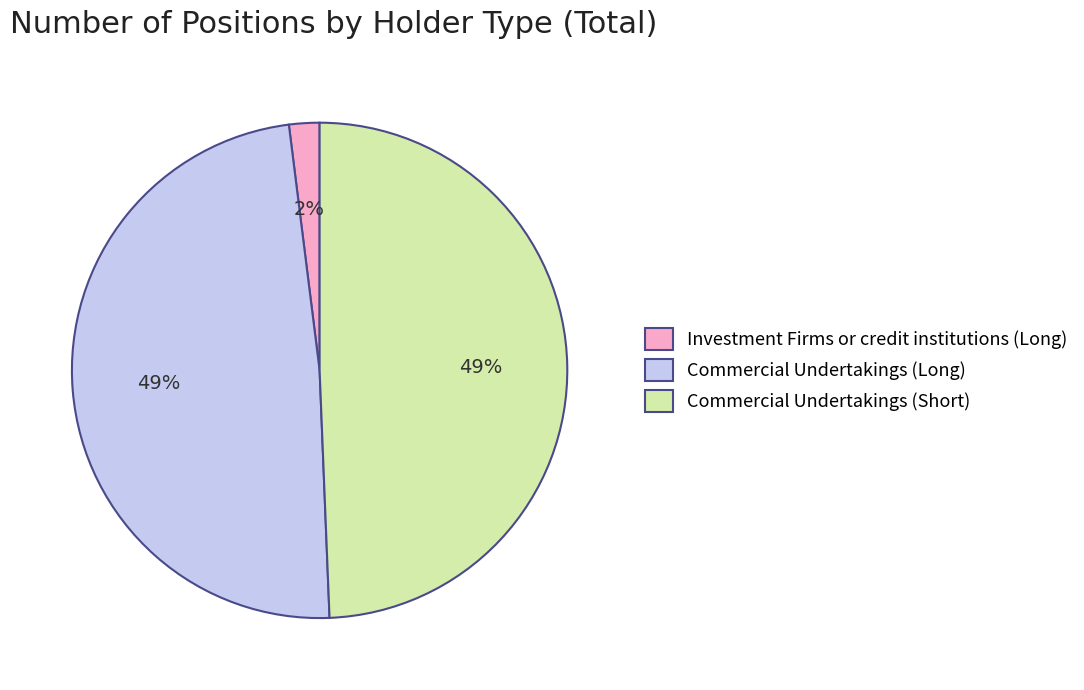

Approximately how many times larger is the value at Commercial Undertakings (Long) compared to Investment Firms or credit institutions (Long)?

24.5